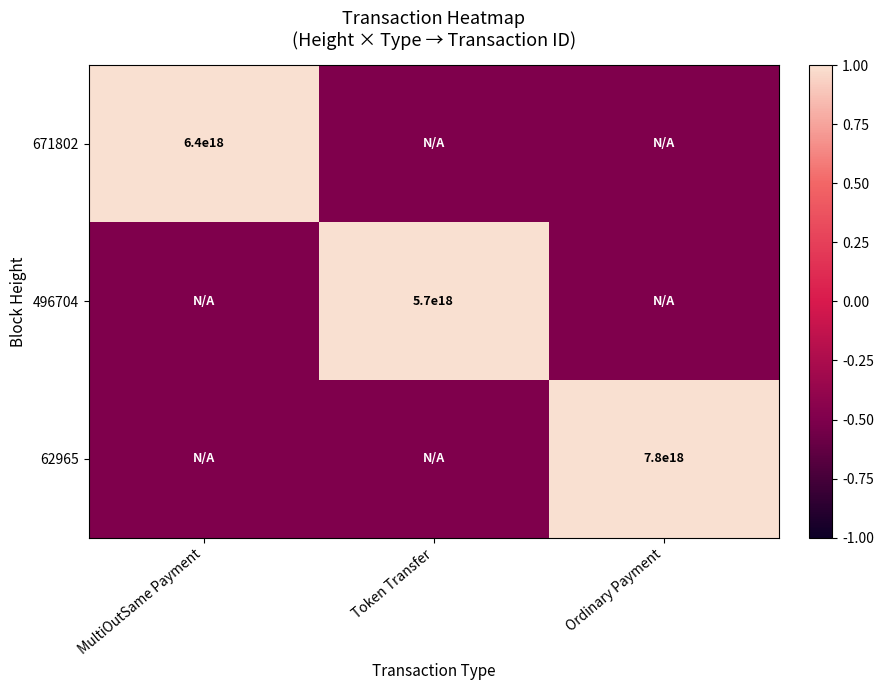

Is it true that 496704 equals 5700000000000000000.0 at Token Transfer?

True